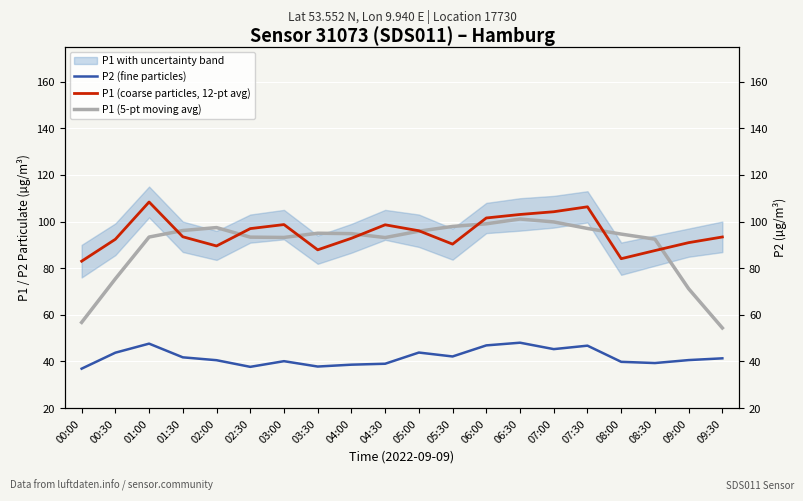

At which category is the sum across all series the highest?

06:30